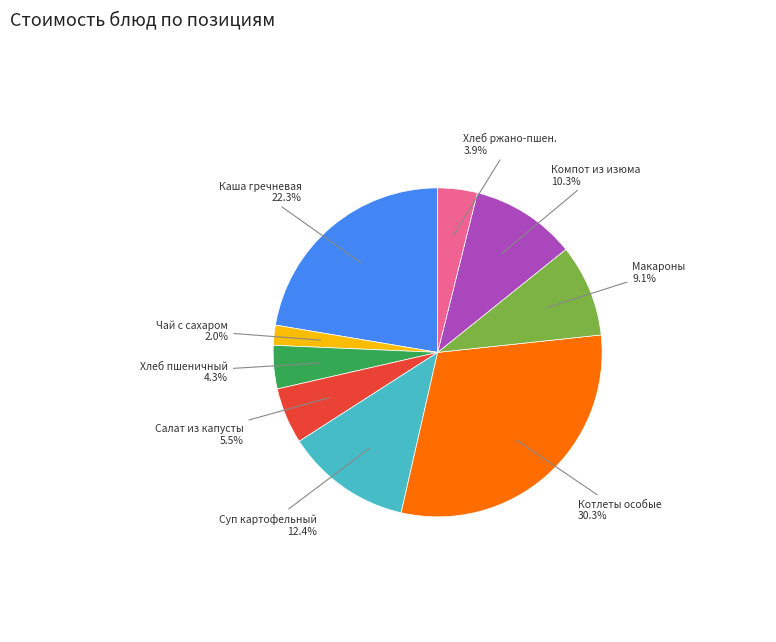

What is the ratio of the value at Макароны to the value at Каша гречневая?

0.4